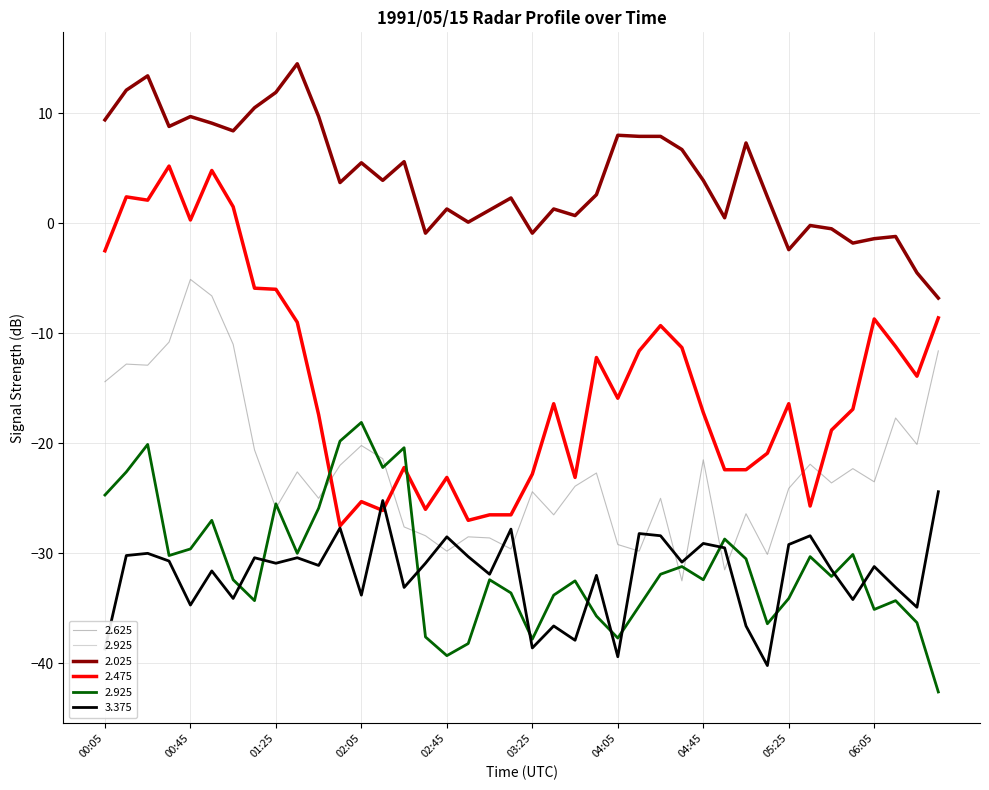

What is the difference between the highest and lowest values at 01:55?

31.4